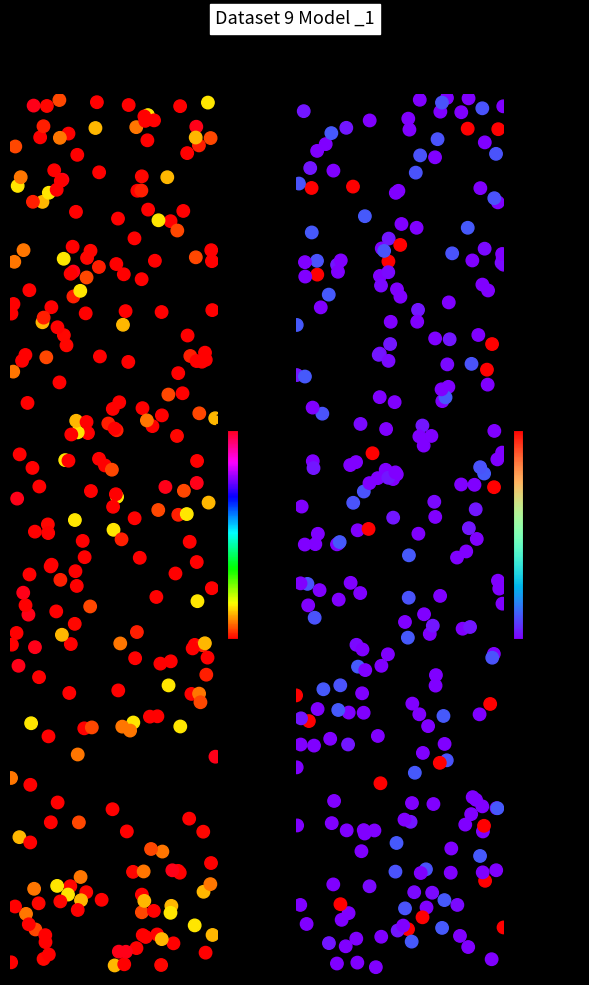

Reading left to right, transcribe all the data shown in this chart.

CM: 103=1319	105=5080	113=0	117=0	118=0	210=12443	213=110382	222=181325	224=343402	302=268315	304=2211453	606=45000
MT: 103=0	105=27278	113=99679	117=814	118=108797	210=1156	213=0	222=0	224=0	302=0	304=939596	606=0